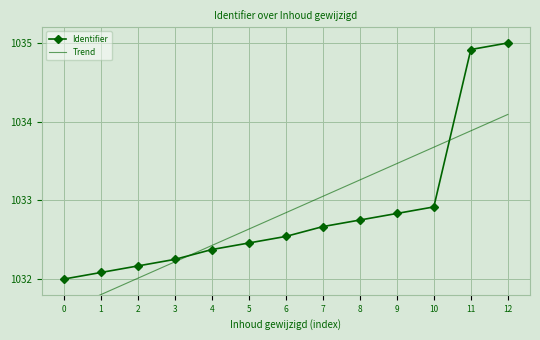

Which series has the largest total across all categories?

Identifier